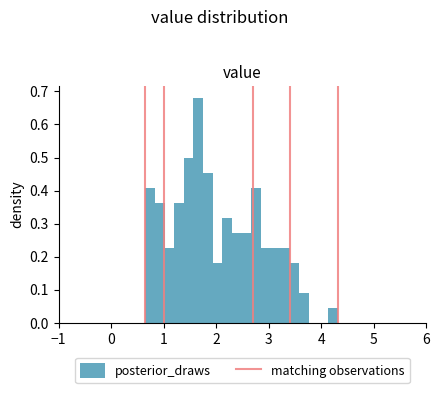

Read against the x-axis, roughly where is the centre of the tallest bar?

1.7